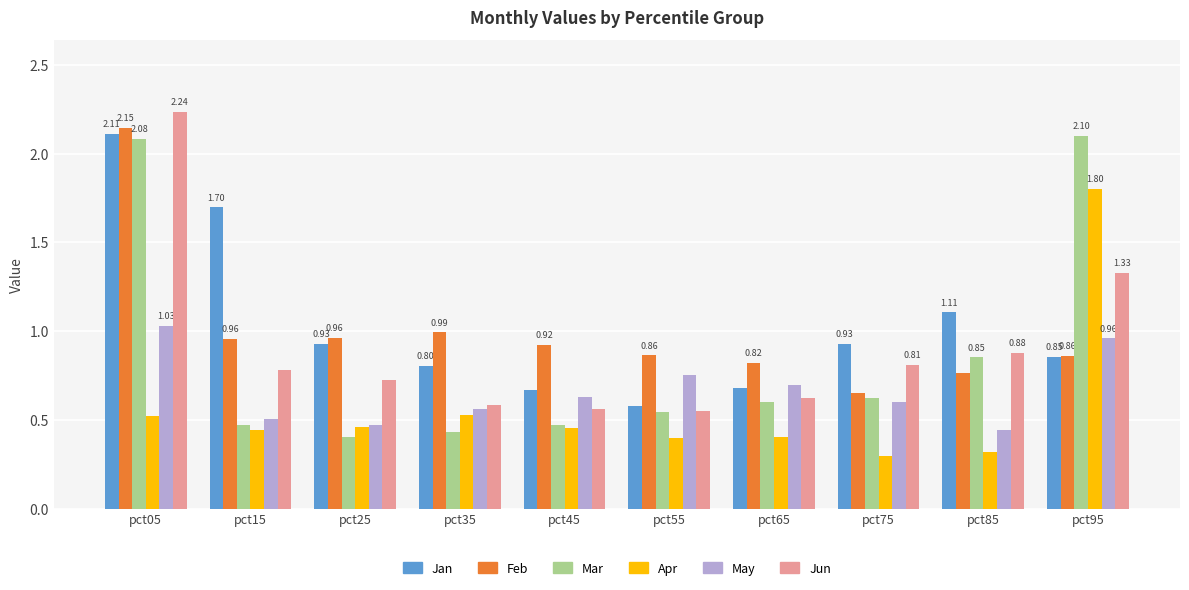

Between pct05 and pct15, which series saw the biggest shift?

Mar